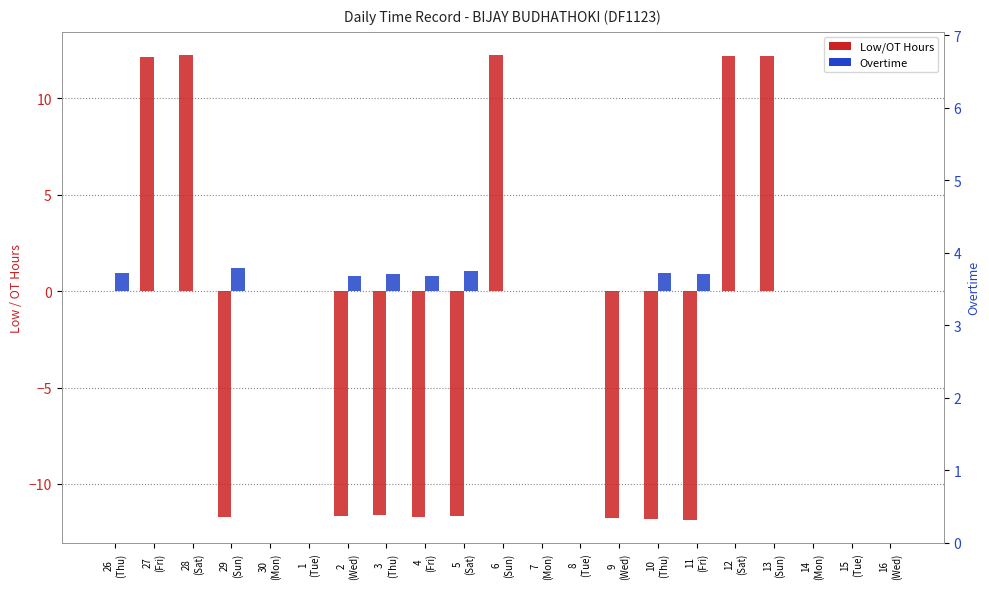

What is the average value of the Low/OT Hours series?

-1.6